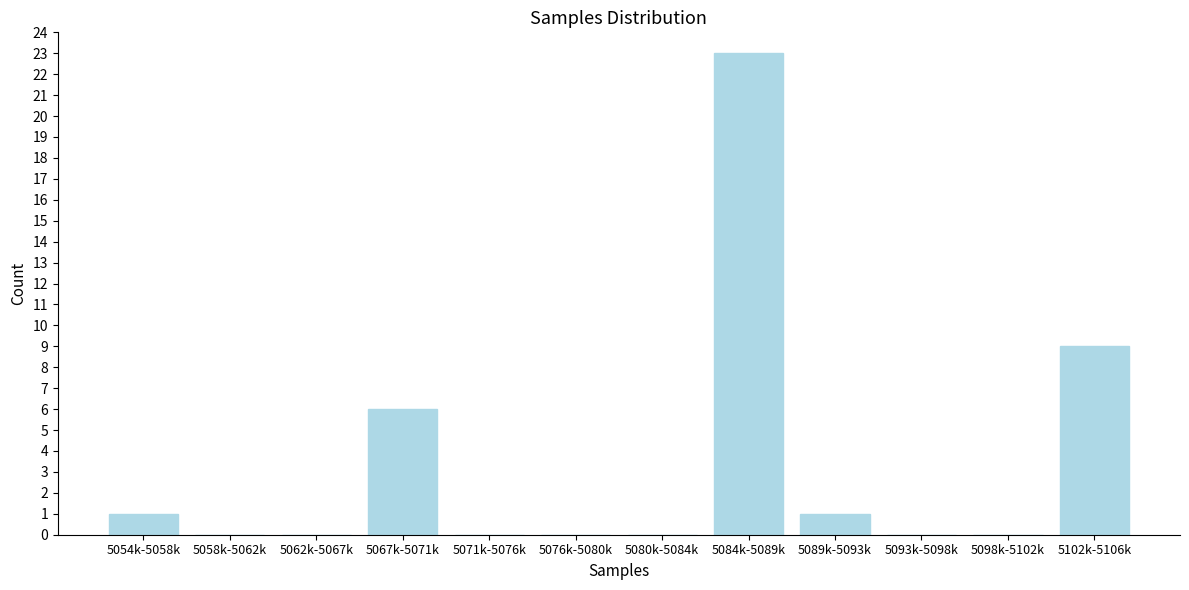

Reading left to right, list all the values displayed in this chart.

5054k-5058k=1	5058k-5062k=0	5062k-5067k=0	5067k-5071k=6	5071k-5076k=0	5076k-5080k=0	5080k-5084k=0	5084k-5089k=23	5089k-5093k=1	5093k-5098k=0	5098k-5102k=0	5102k-5106k=9